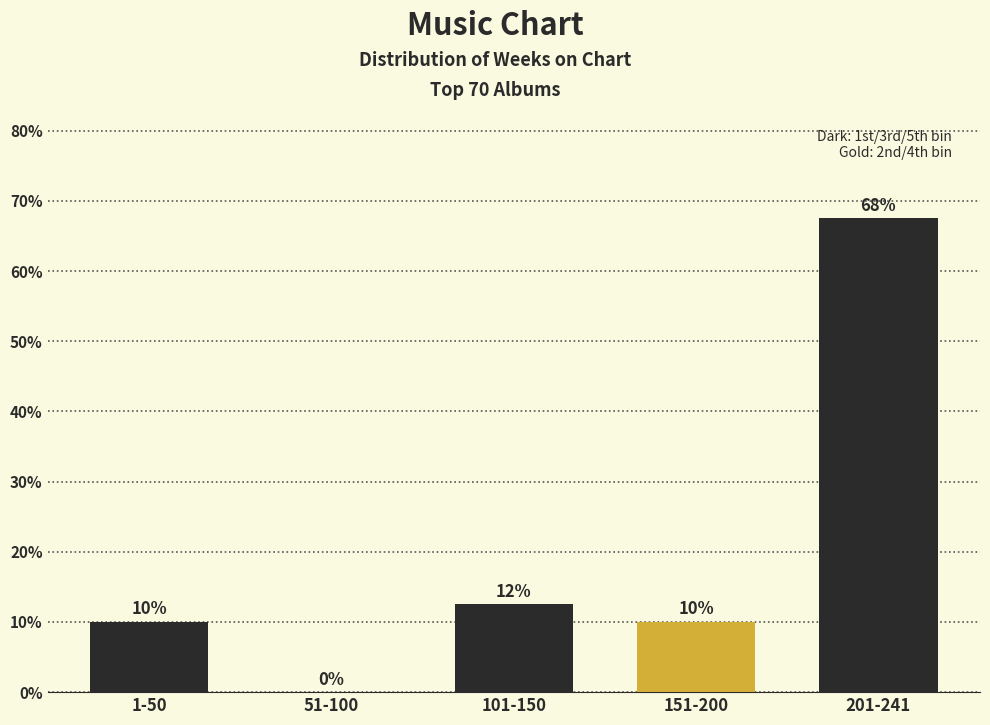

What is the sum of all values?

100.0